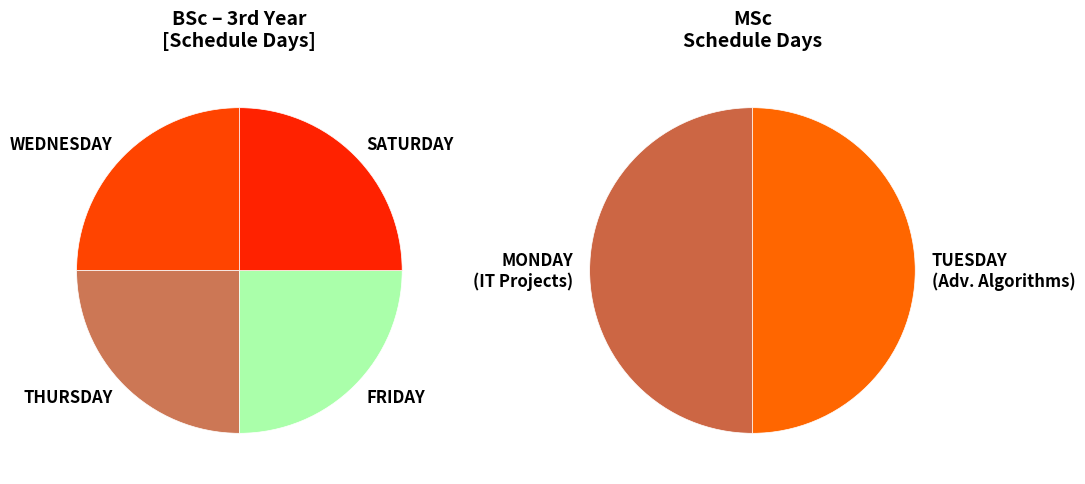

True or false: MONDAY accounts for 44% of the total.

False